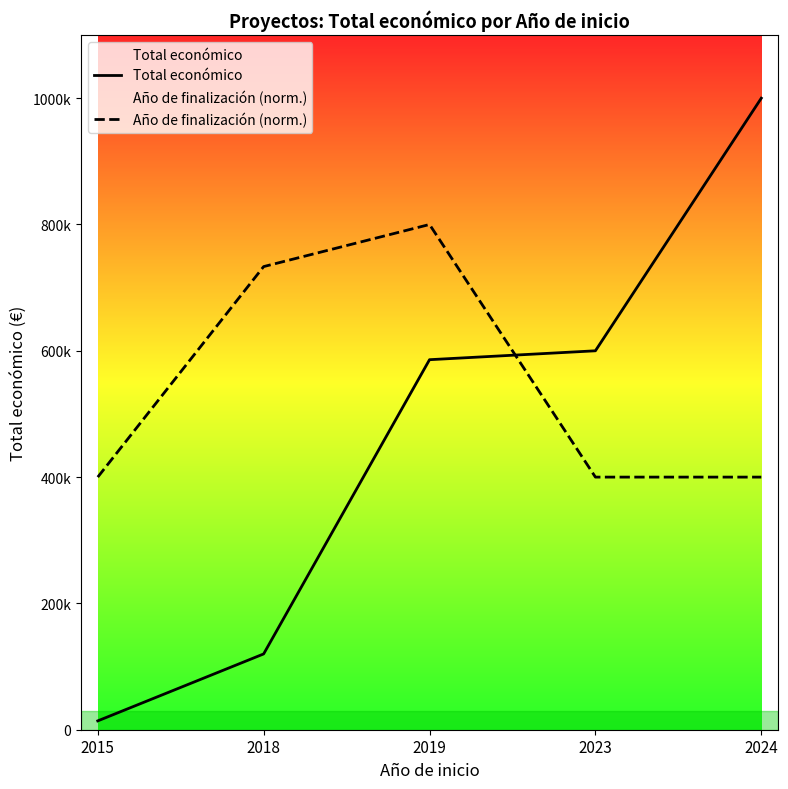

Which series has the widest spread of values?

Total económico